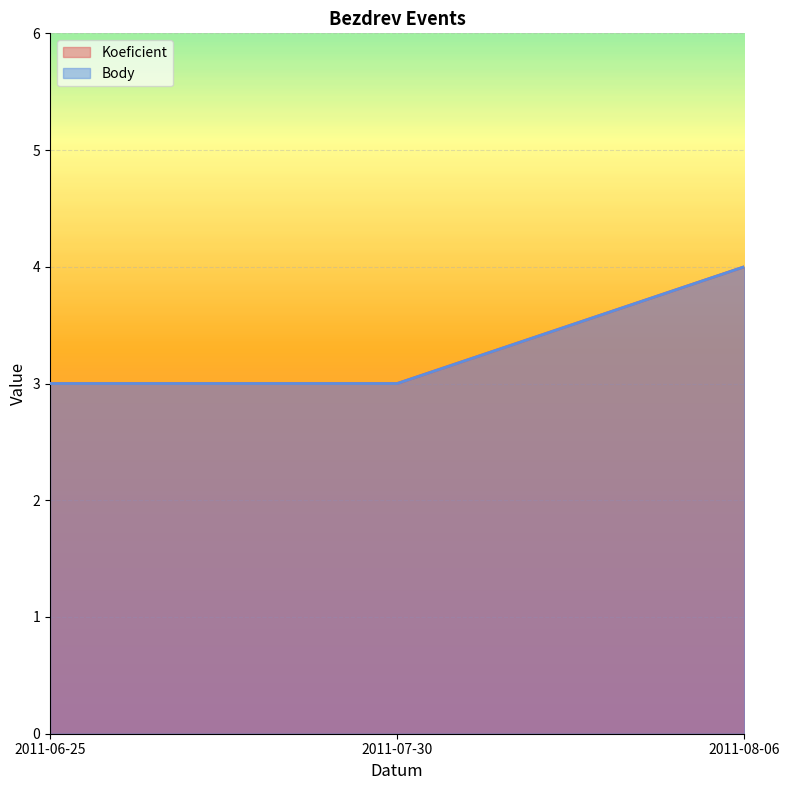

Which has a higher value, 2011-06-25 or 2011-07-30?

2011-06-25